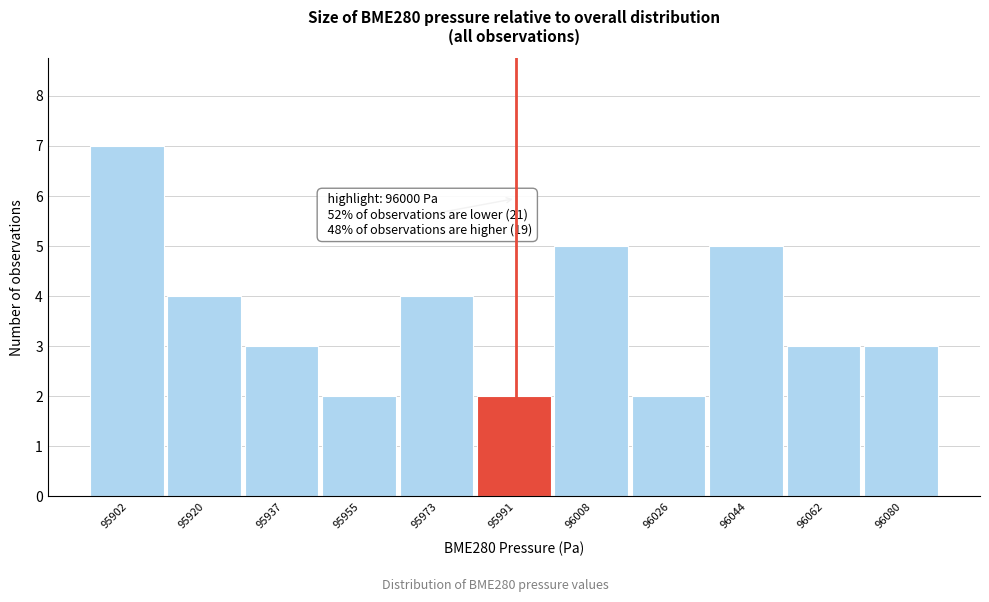

Reading left to right, what are all the values shown in this chart?

7	4	3	2	4	2	5	2	5	3	3